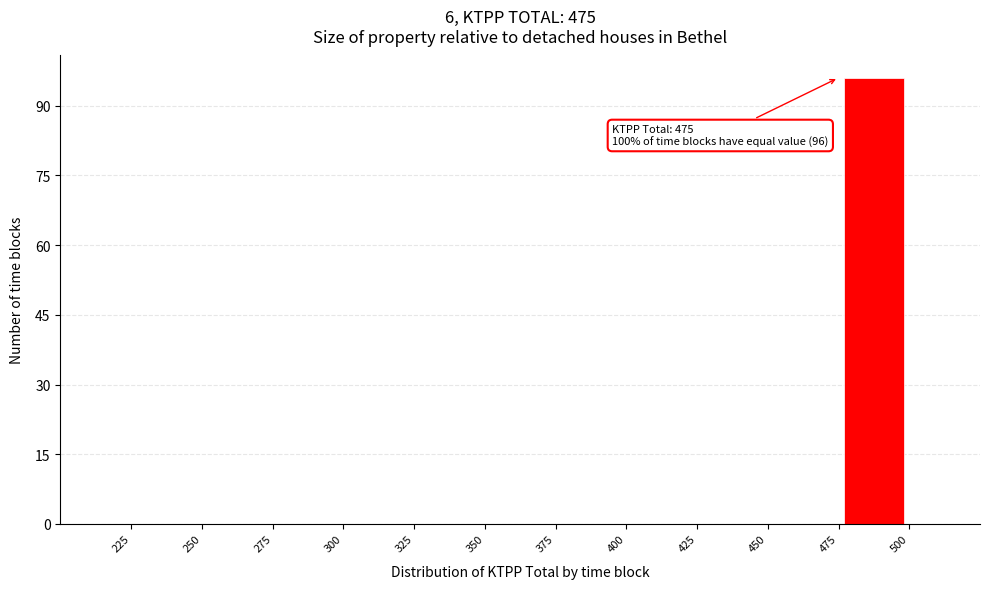

Over which range of the x-axis is the bar tallest?

475 to 500